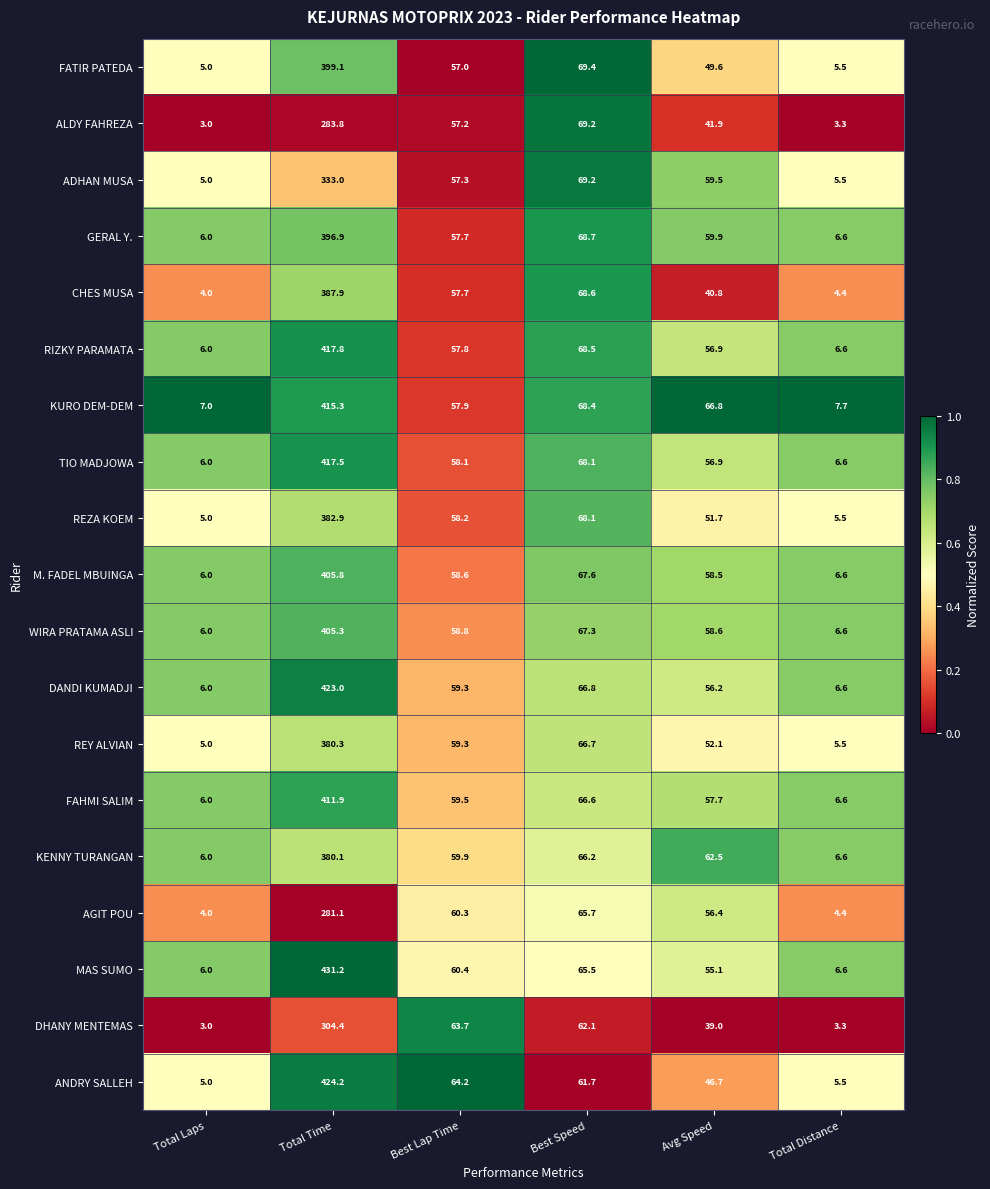

Rank the series by their maximum value, from highest to lowest.

MAS SUMO, ANDRY SALLEH, DANDI KUMADJI, RIZKY PARAMATA, TIO MADJOWA, KURO DEM-DEM, FAHMI SALIM, M. FADEL MBUINGA, WIRA PRATAMA ASLI, FATIR PATEDA, GERAL Y., CHES MUSA, REZA KOEM, REY ALVIAN, KENNY TURANGAN, ADHAN MUSA, DHANY MENTEMAS, ALDY FAHREZA, AGIT POU